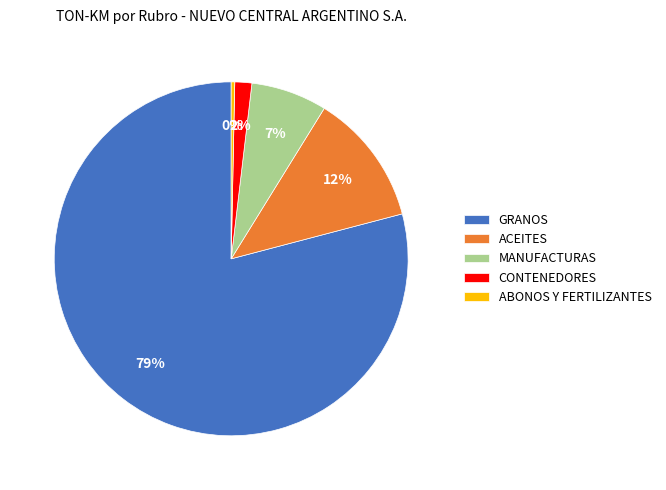

What percentage is the ACEITES slice, to the nearest percent?

12%